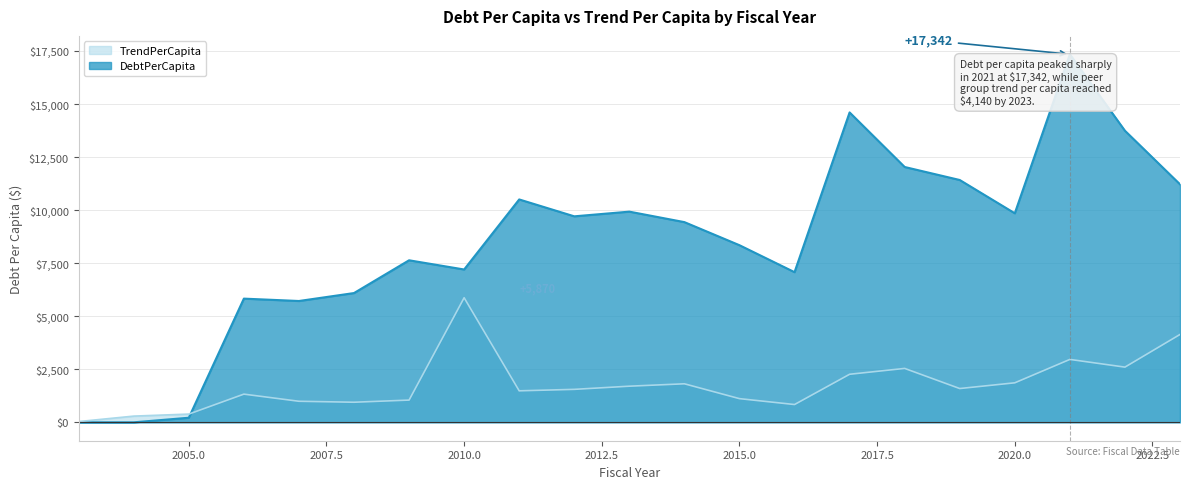

Is it true that DebtPerCapita equals 13480.8 at 2009?

False